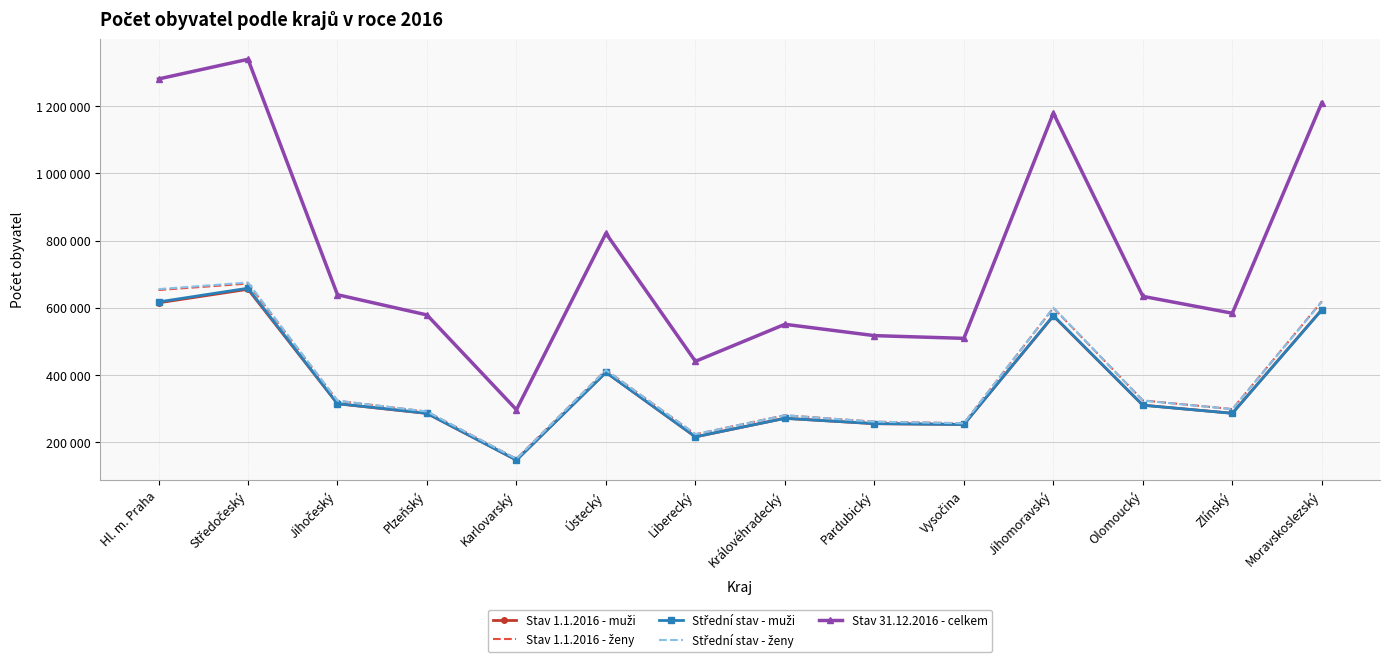

How many lines are shown in the chart?

5